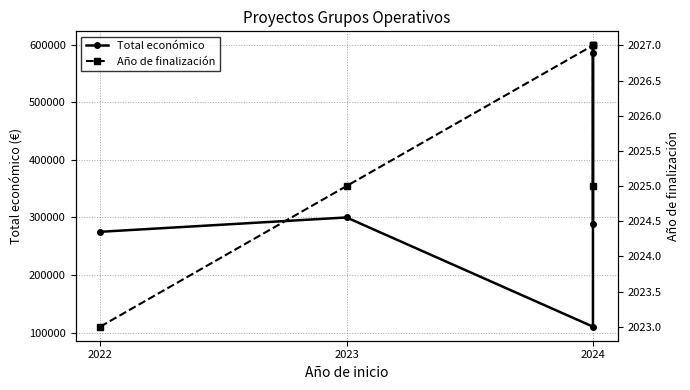

What is the value of the Año de finalización point at the 6th from the left?

2025